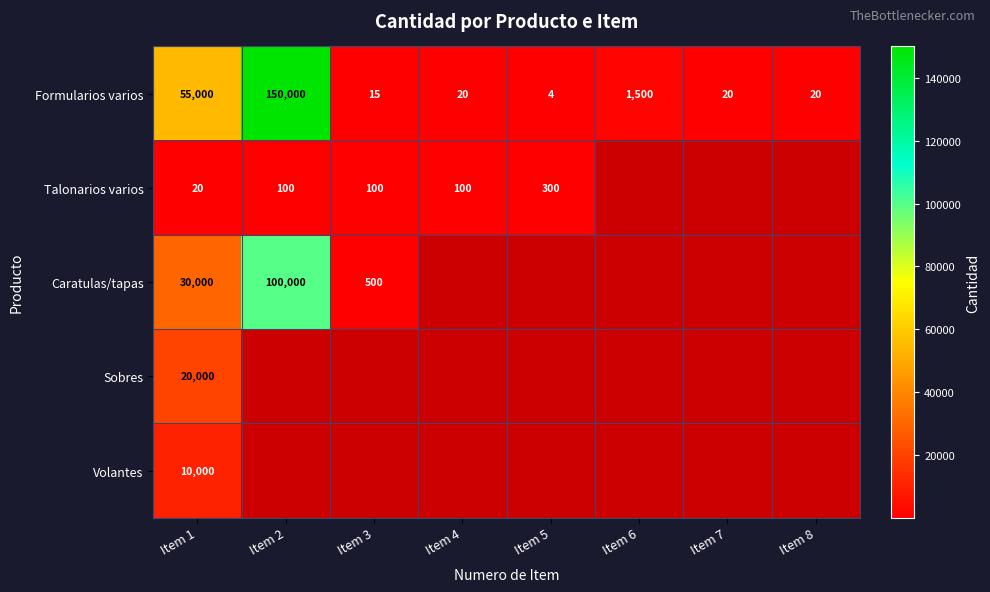

What is the approximate value of Formularios varios at Item 7?

20